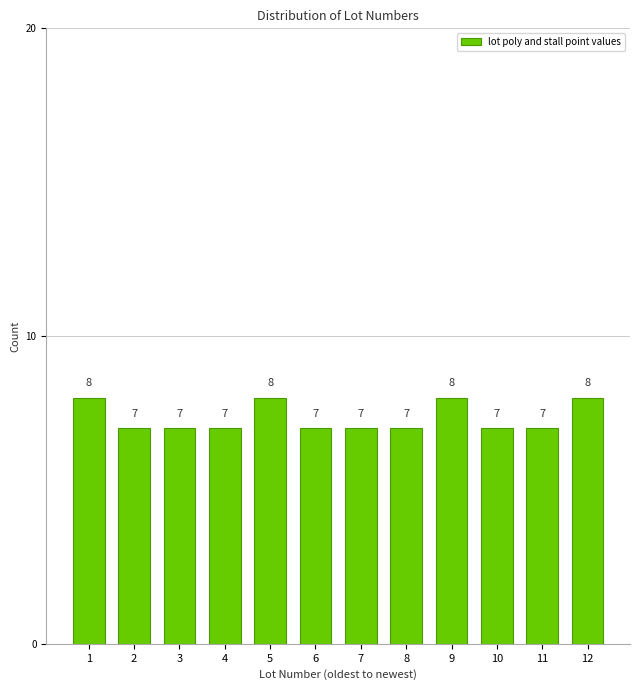

Reading left to right, list all the values displayed in this chart.

8	7	7	7	8	7	7	7	8	7	7	8